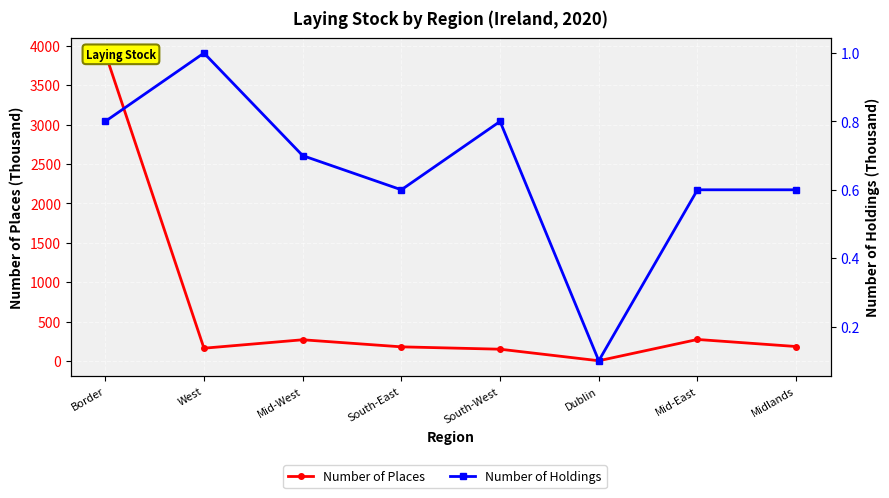

True or false: Number of Places and Number of Holdings intersect in this chart.

False